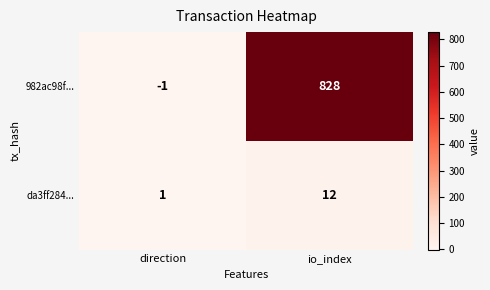

Which series has the largest total across all categories?

982ac98f...